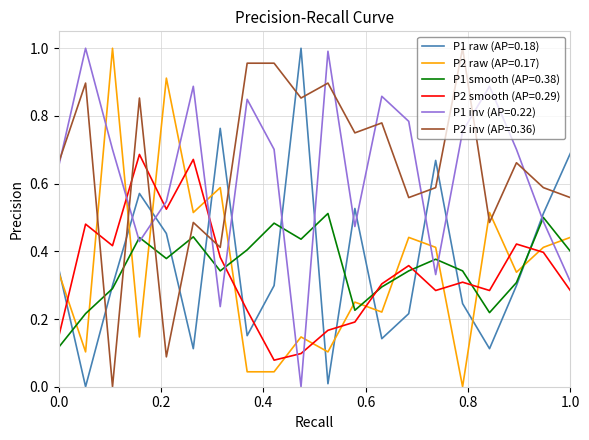

Which series ends up on top after the final intersection of P2 raw (AP=0.17) and P2 smooth (AP=0.29)?

P2 raw (AP=0.17)